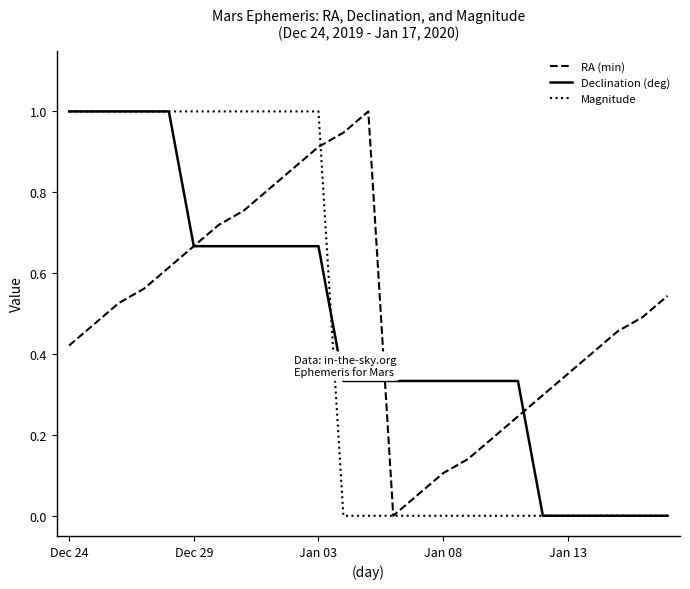

What are all the series names shown in the legend?

RA (min), Declination (deg), Magnitude